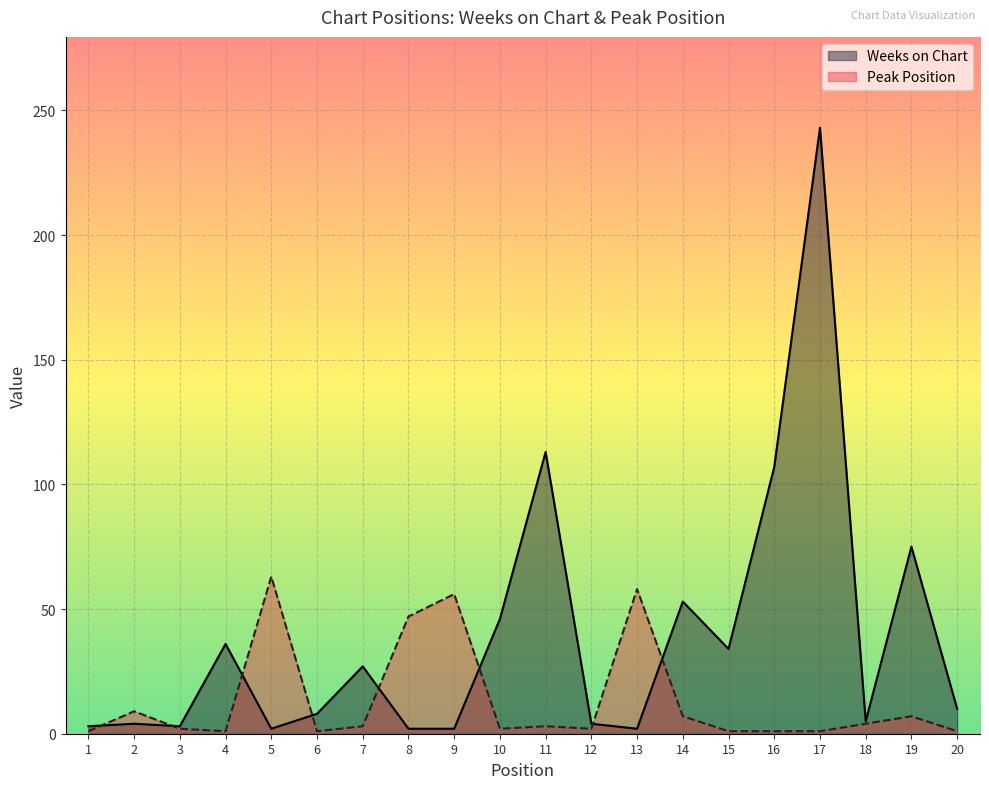

Which series changed the most between 3 and 20?

Weeks on Chart